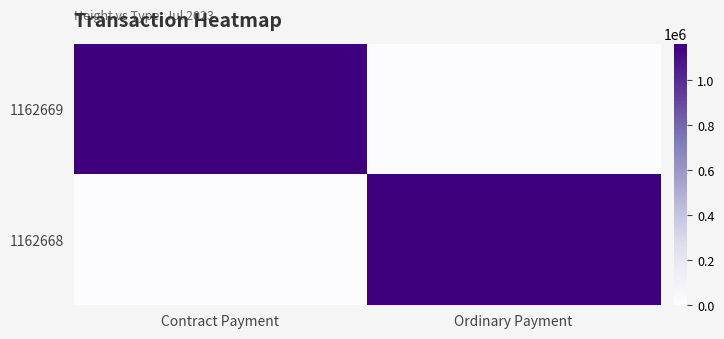

How many categories are shown in the chart?

2